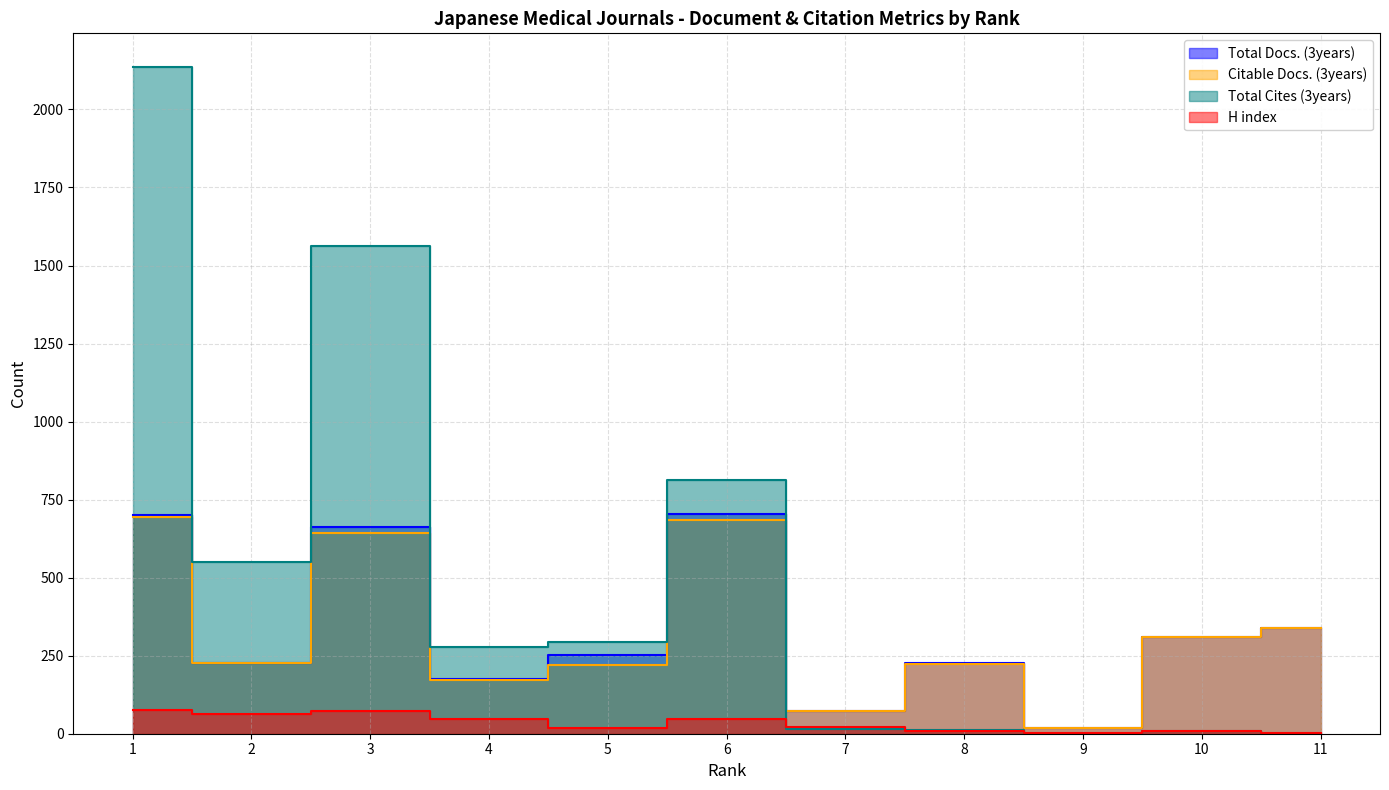

Reading left to right, list all the values displayed in this chart.

Total Docs. (3years): 700	226	663	175	251	704	72	227	19	310	339
Citable Docs. (3years): 693	225	644	171	220	685	72	222	19	309	339
Total Cites (3years): 2137	550	1562	278	293	812	14	12	0	8	0
H index: 75	62	73	48	18	48	23	8	2	10	3